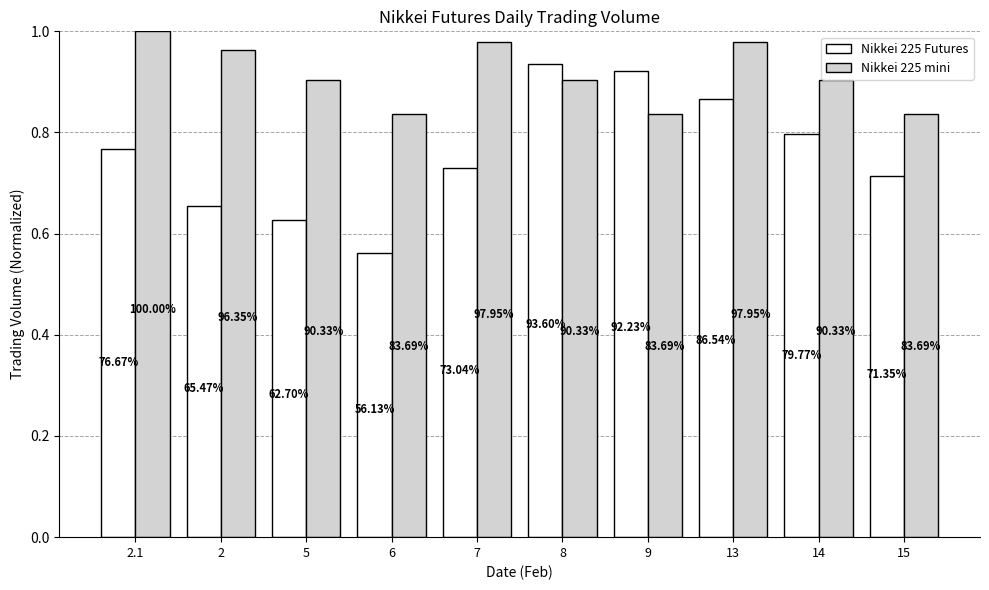

What is the difference between the maximum and minimum values in the Nikkei 225 mini series?

0.2